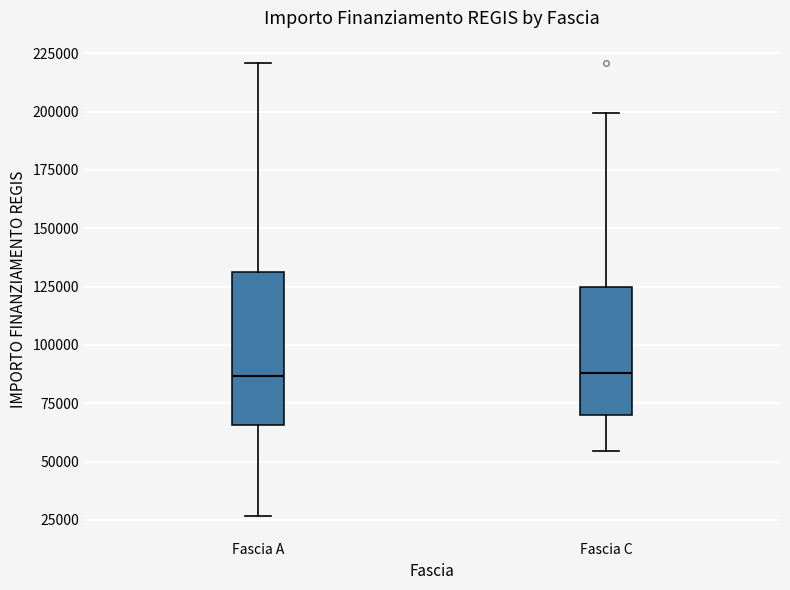

Reading left to right, read every box against the y-axis: the position of its median line, the range the box covers, and the ends of its whiskers. The values are not printed on the chart, so give them approximately, as read against the axis.

Fascia A: median 85000, box 65000 to 130000, whiskers 25000 to 220000
Fascia C: median 90000, box 70000 to 125000, whiskers 55000 to 200000